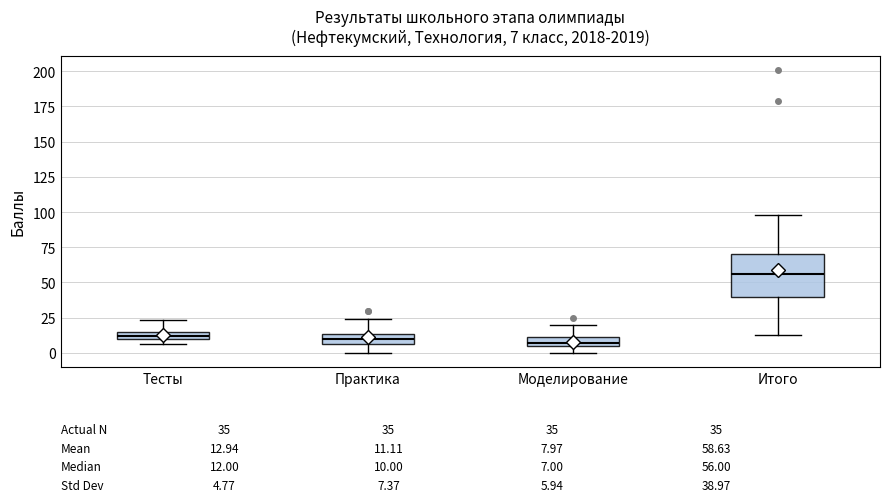

Comparing the boxes themselves (not the whiskers), which one is the tallest?

Итого